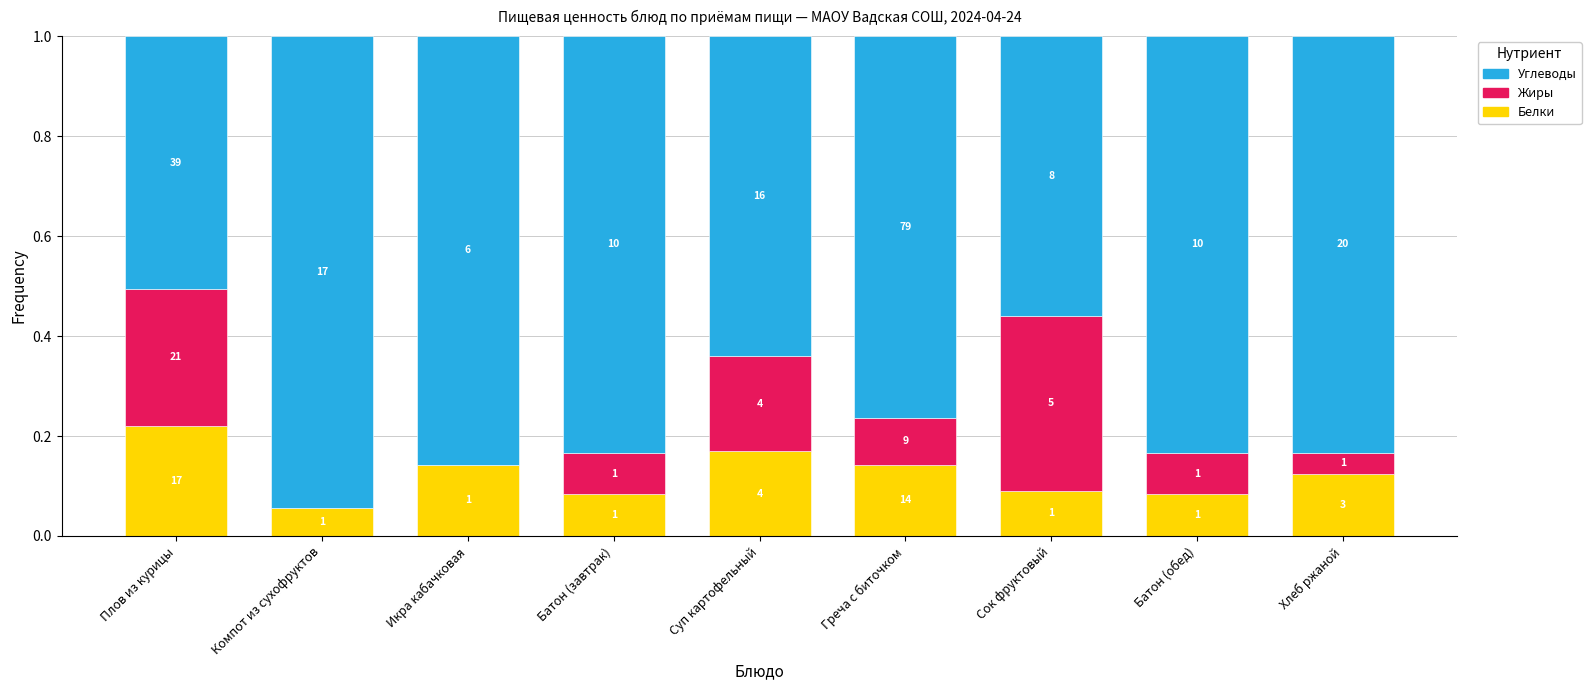

What is the lowest value of the Белки series?

0.1